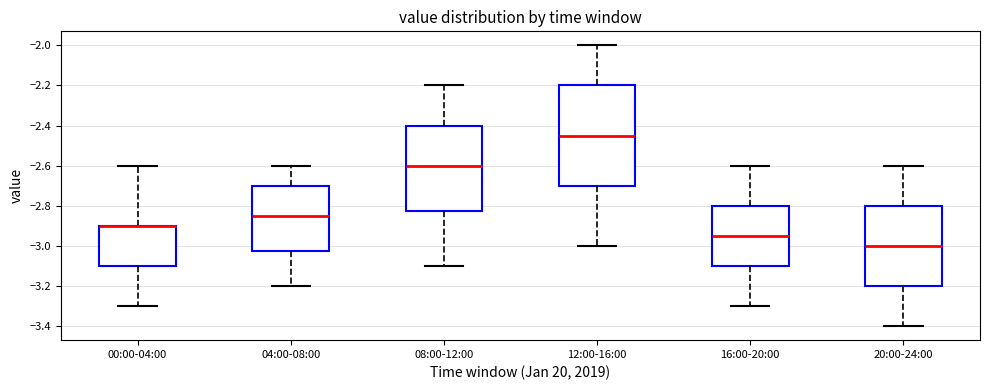

Comparing the boxes themselves (not the whiskers), which one is the tallest?

12:00-16:00